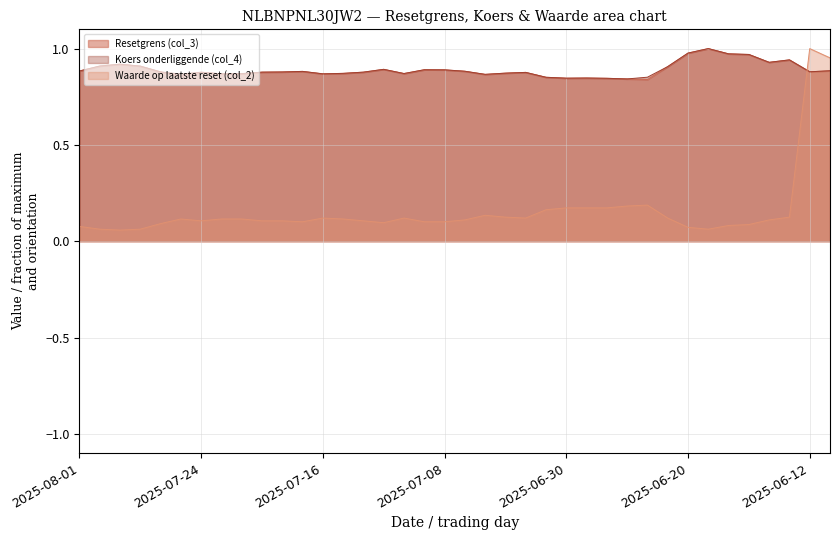

How many times do Resetgrens (col_3) and Waarde op laatste reset (col_2) cross each other?

1